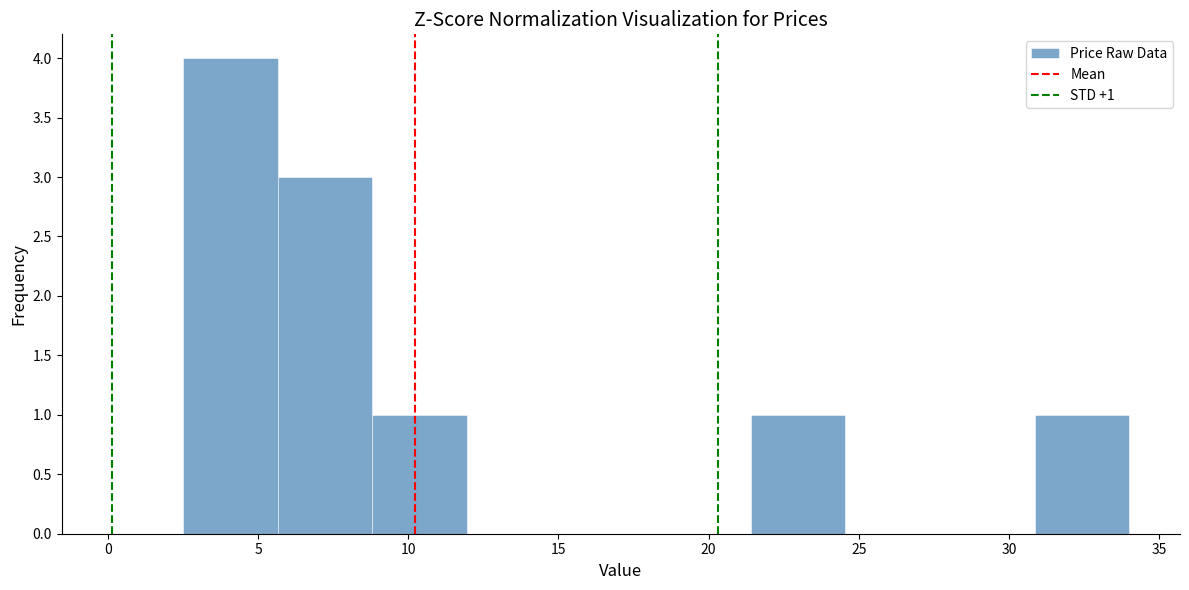

Over which range of the x-axis is the bar tallest?

2.50 to 5.65